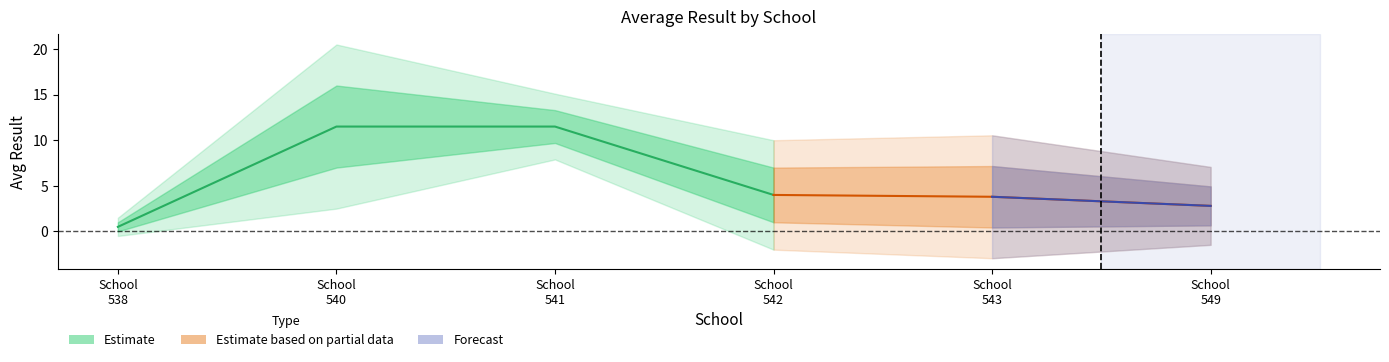

What are all the series names shown in the legend?

Estimate, Estimate based on partial data, Forecast